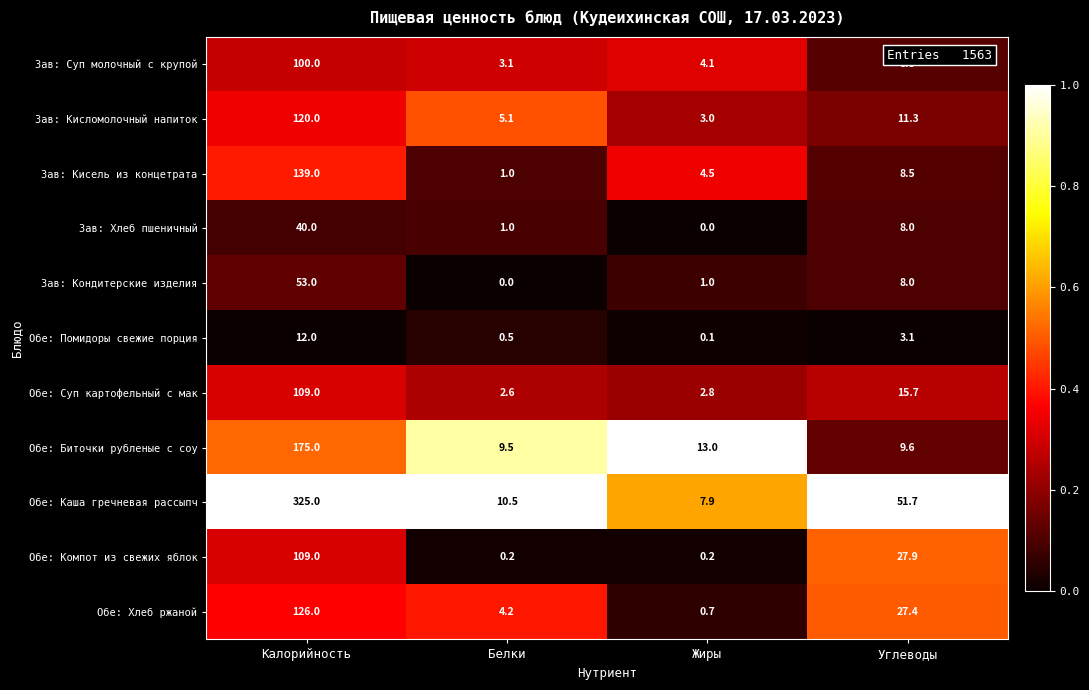

The Обе: Компот из свежих яблок series shows 0.2 at Жиры. True or false?

True